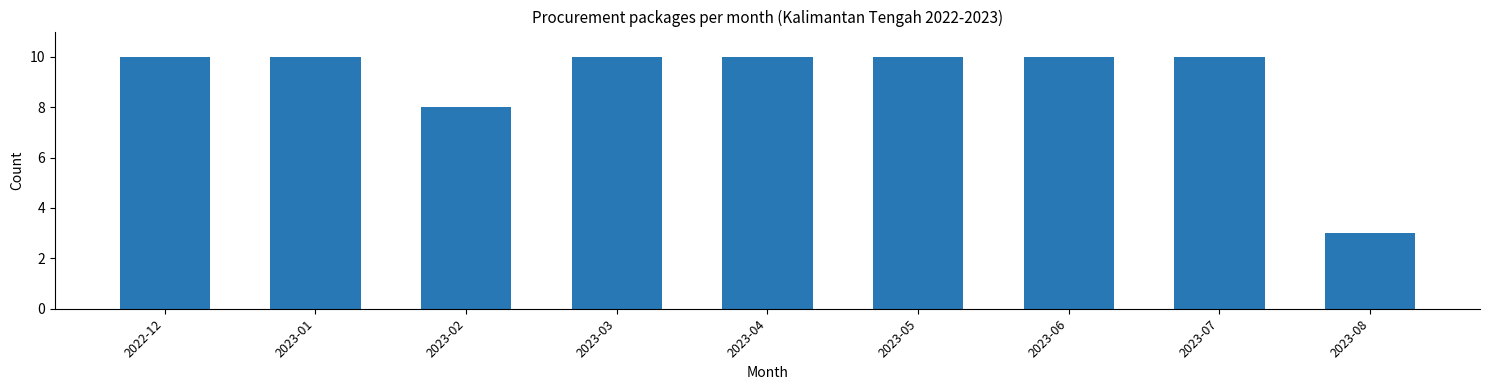

Reading right to left, what are all the values shown in this chart?

2023-08=3	2023-07=10	2023-06=10	2023-05=10	2023-04=10	2023-03=10	2023-02=8	2023-01=10	2022-12=10